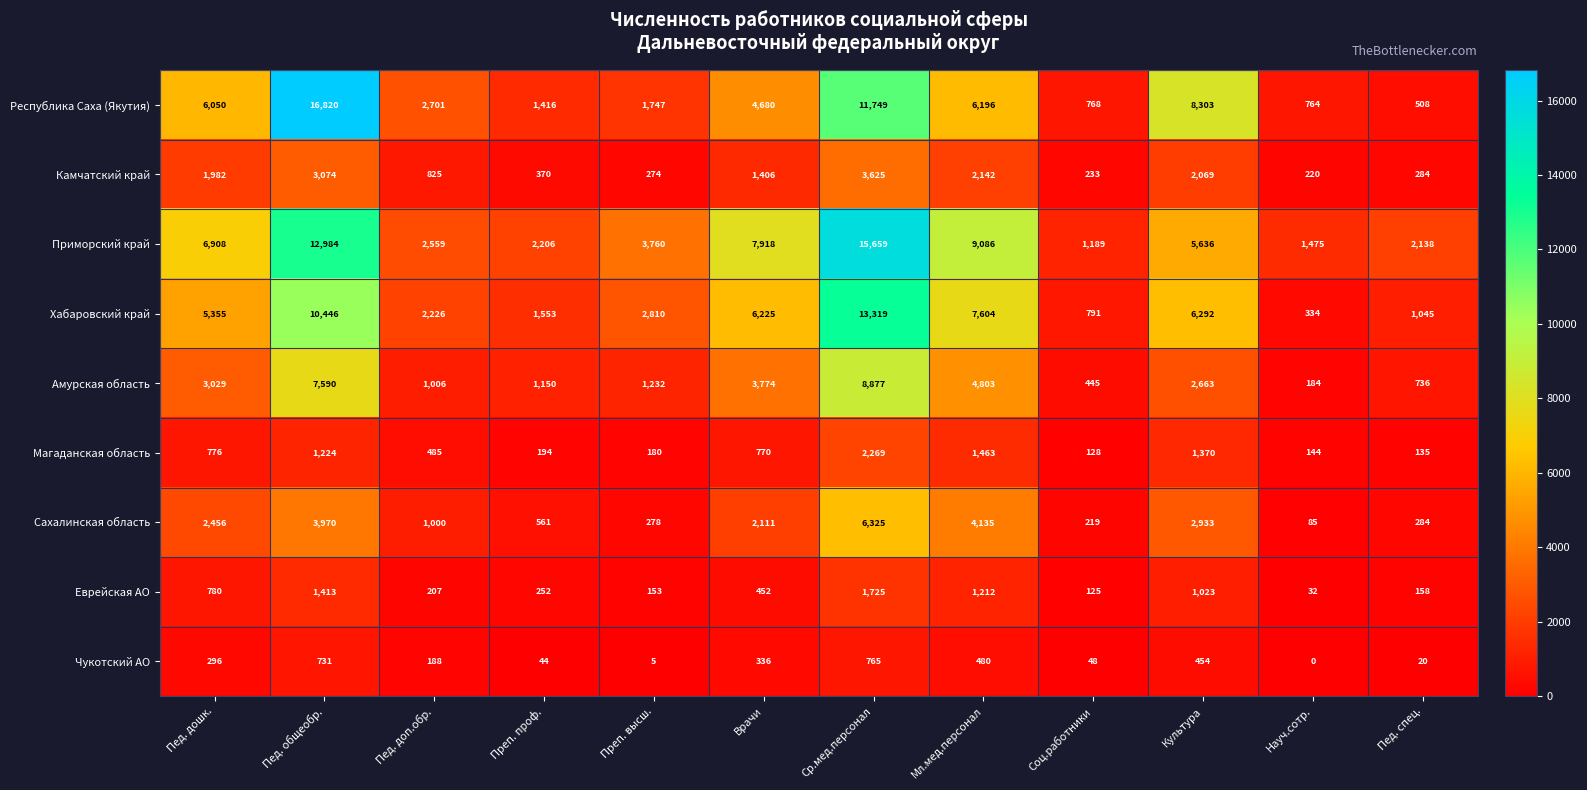

The Чукотский АО series shows 79 at Соц.работники. True or false?

False